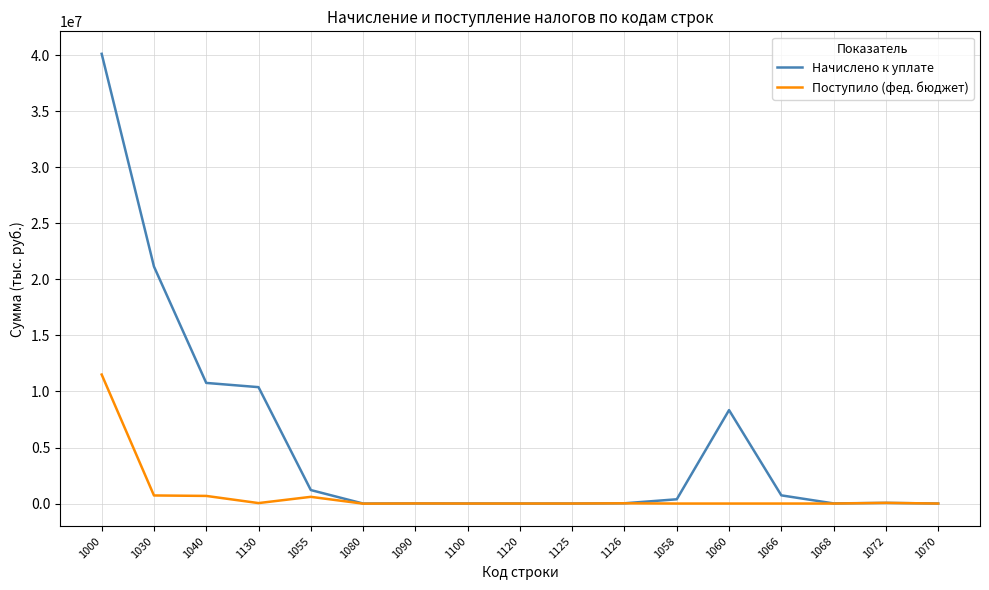

Does the chart display data point markers on the line(s)?

No